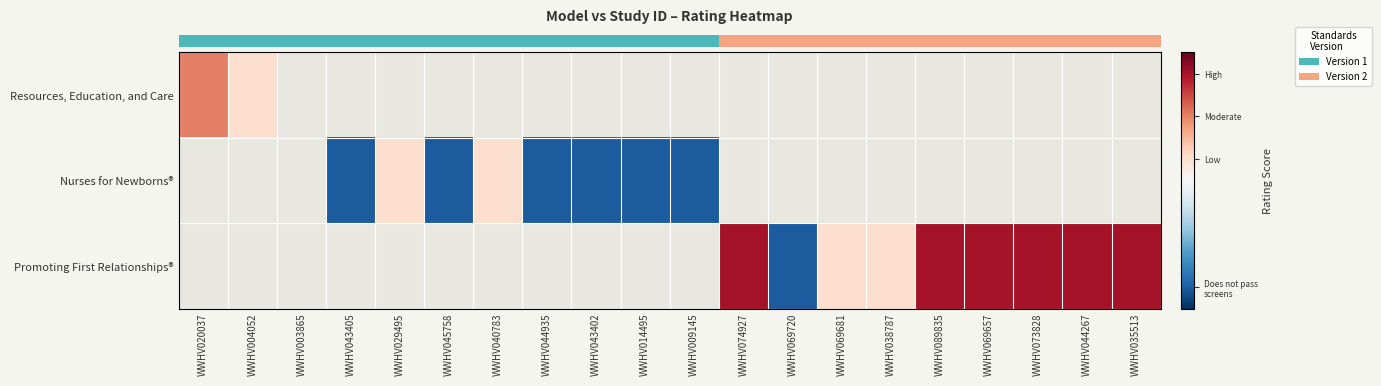

How many data points does each series have?

20